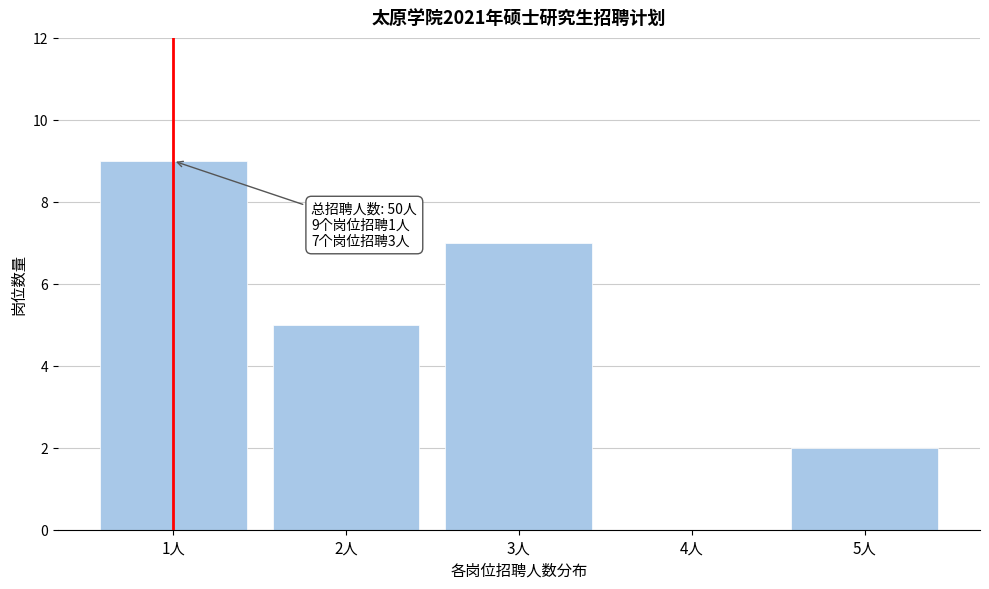

Reading left to right, extract all data points from this chart.

1人=9	2人=5	3人=7	4人=0	5人=2